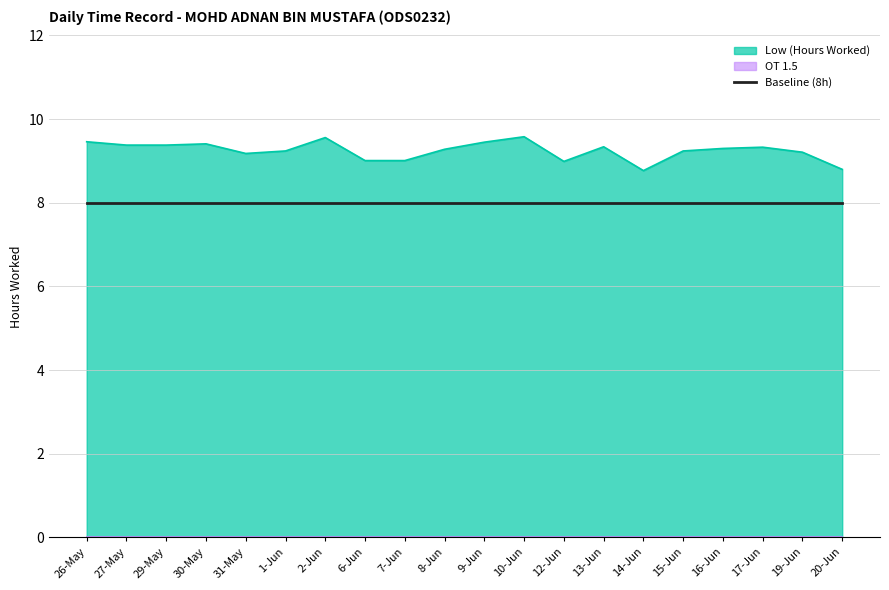

What position from the left is 30-May?

4